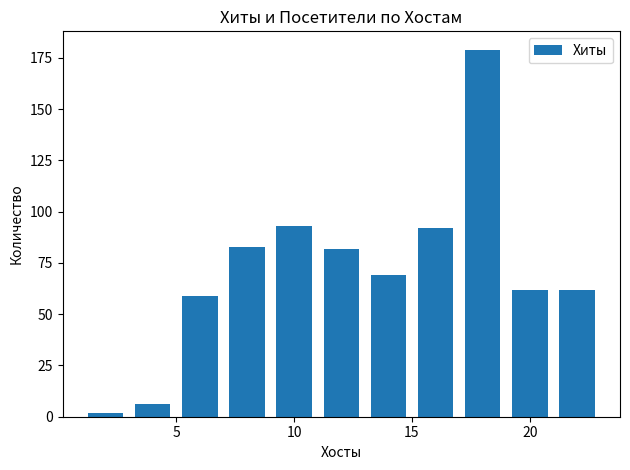

What is the maximum value shown in the chart?

179